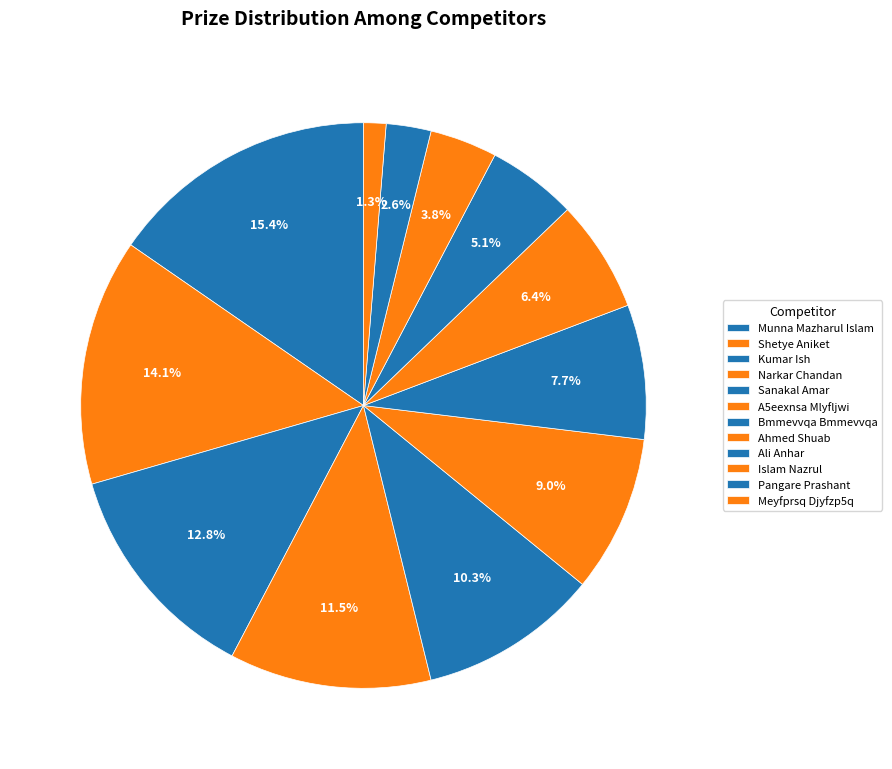

Between Munna Mazharul Islam and Meyfprsq Djyfzp5q, which is larger?

Munna Mazharul Islam